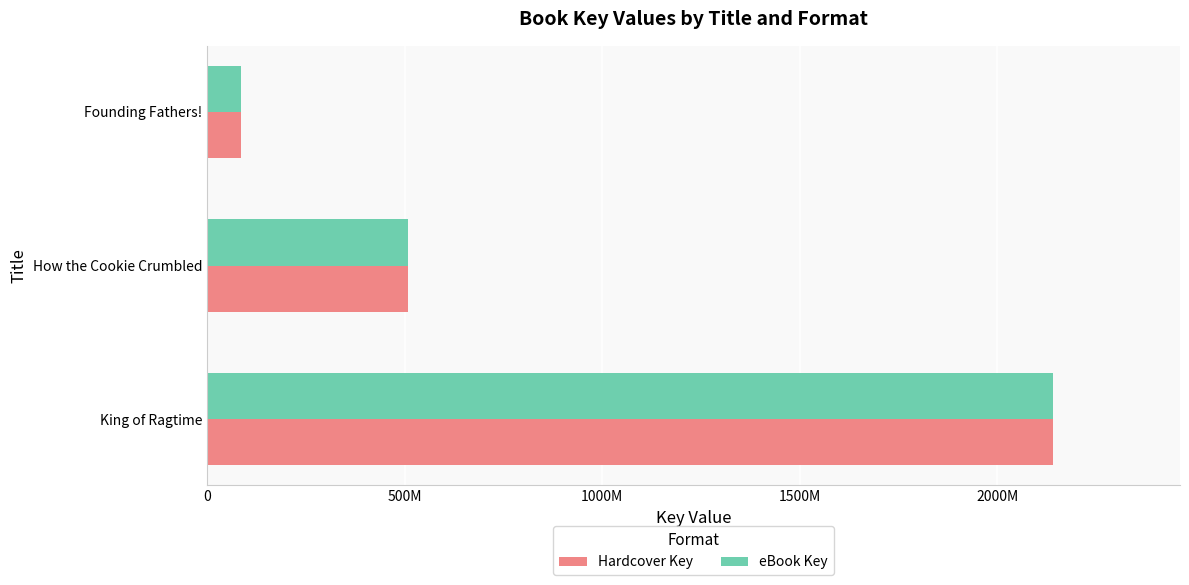

List the series in order of their peak value, highest first.

Hardcover Key, eBook Key